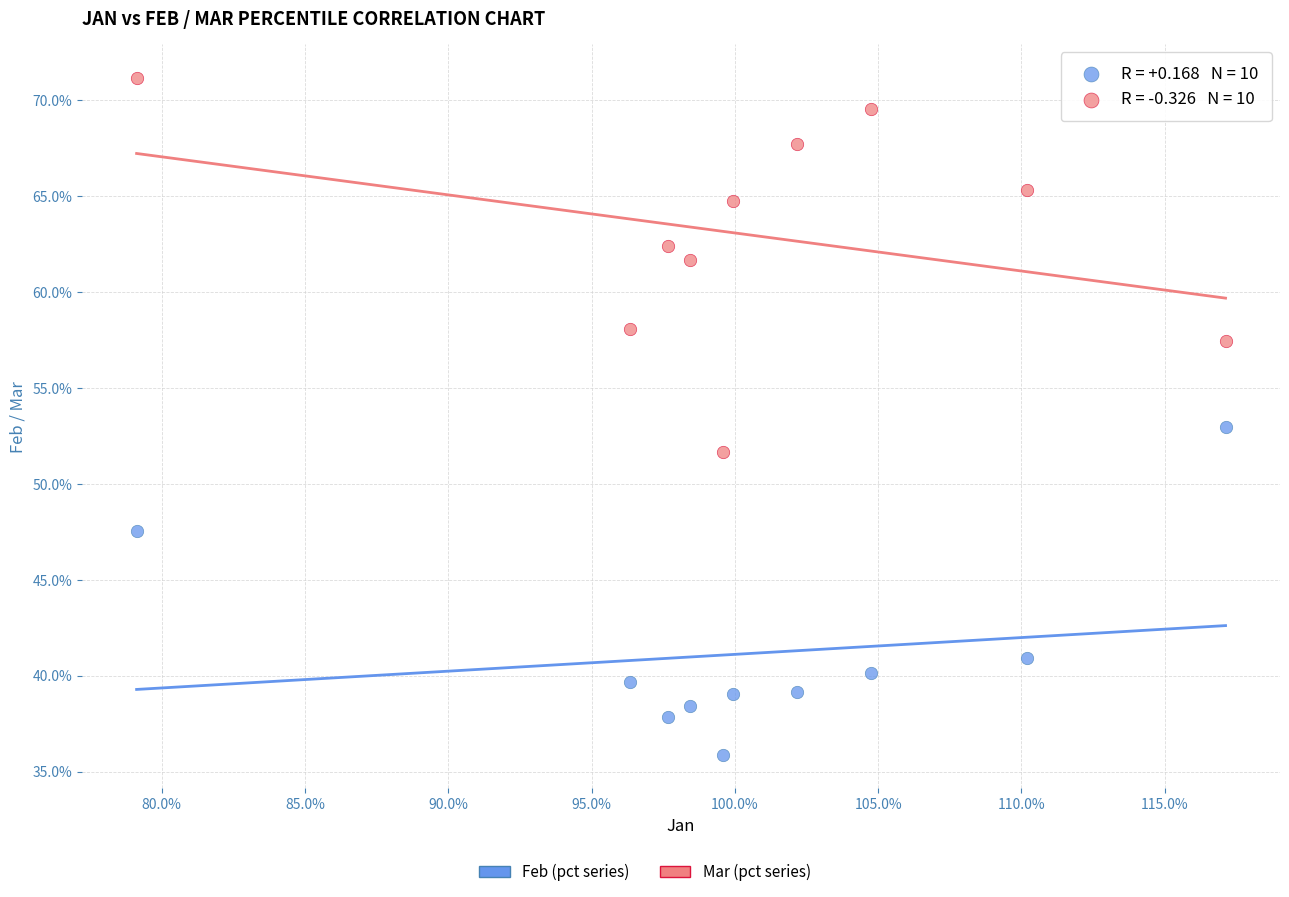

Which series contains the highest Y value?

Mar (pct series)